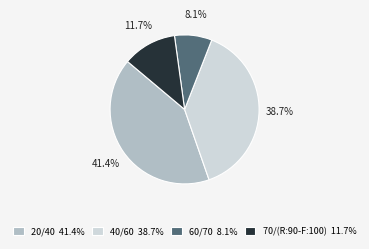

Between 20/40 41.4% and 40/60 38.7%, which is larger?

20/40 41.4%